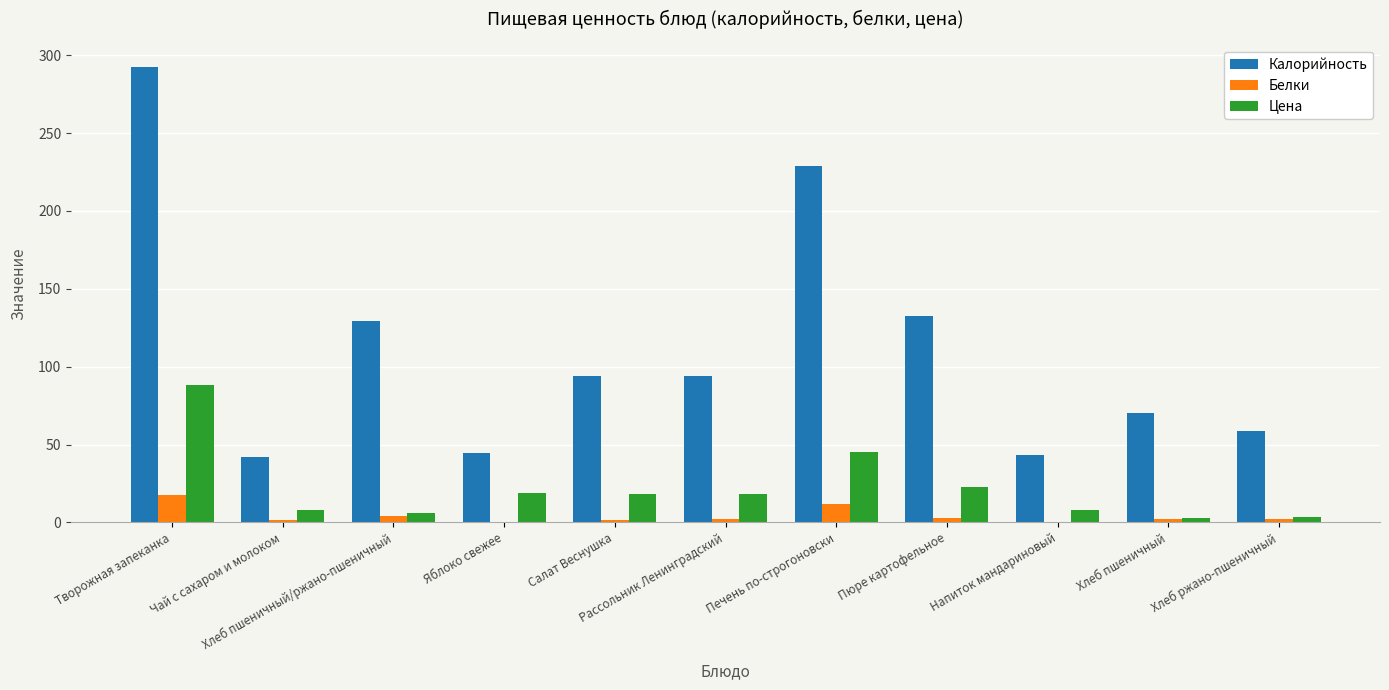

Count the number of categories in the chart.

11